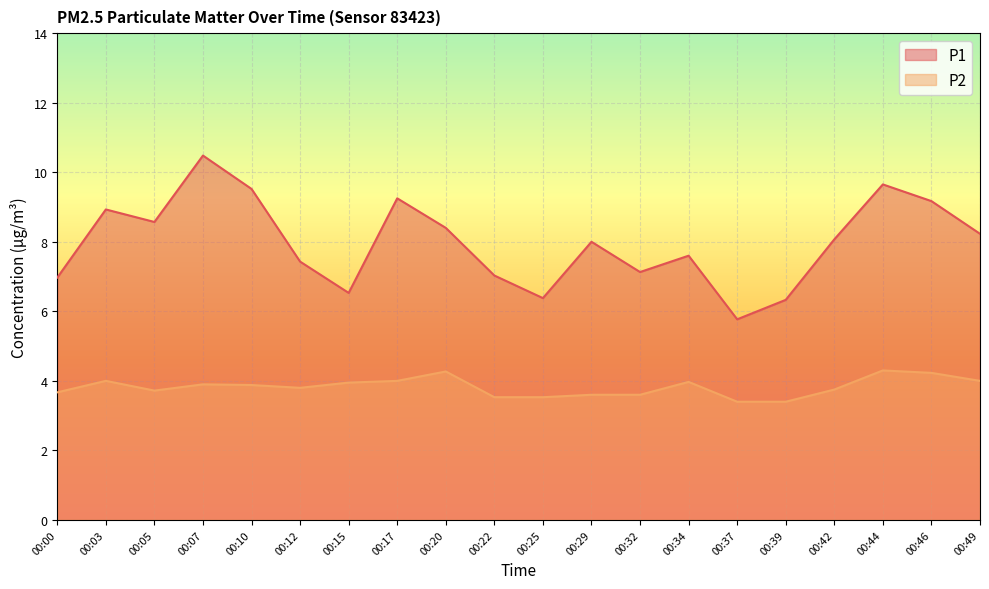

What is the difference between the highest and lowest values at 00:00?

3.3